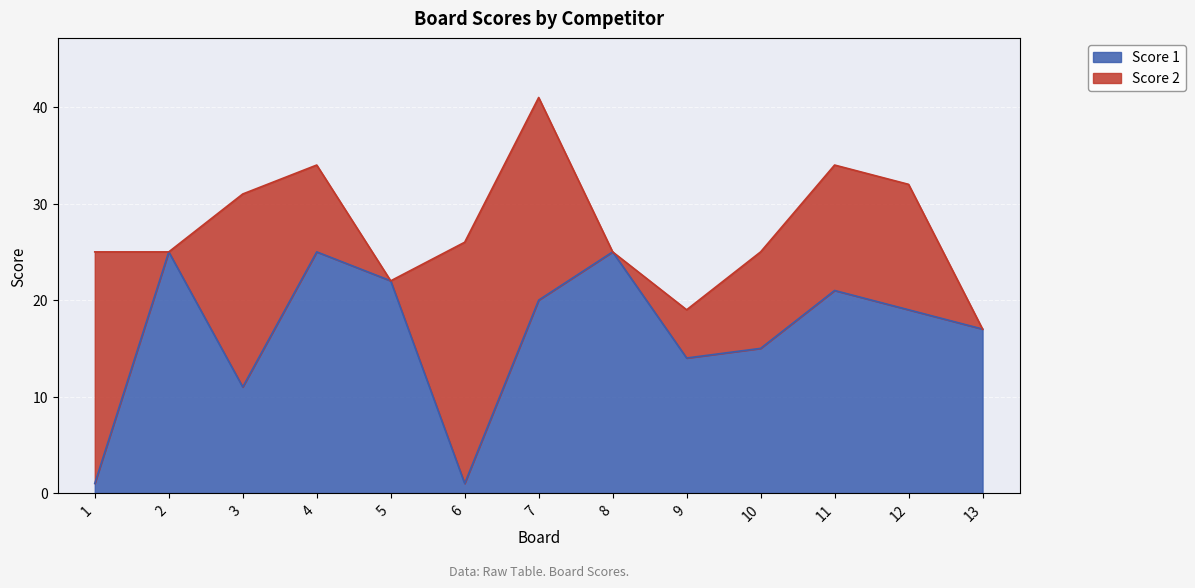

Reading left to right, extract all data points from this chart.

1=1	2=25	3=11	4=25	5=22	6=1	7=20	8=25	9=14	10=15	11=21	12=19	13=17